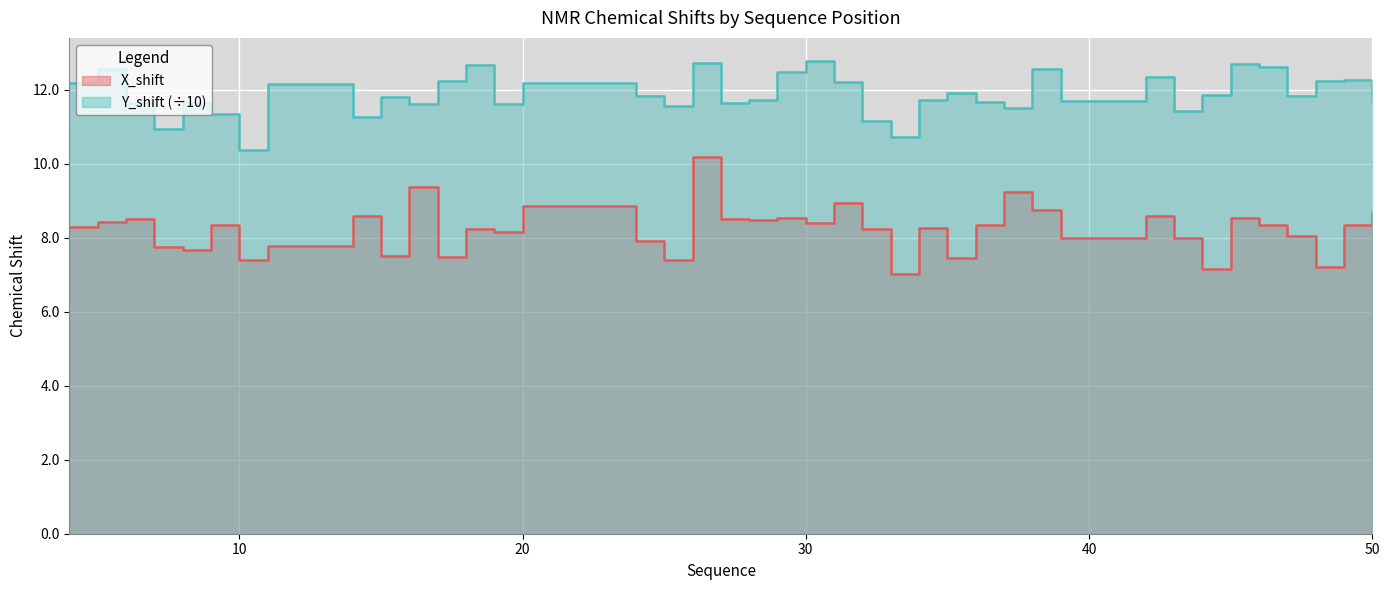

Which category has the lowest value in the Y_shift series?

10